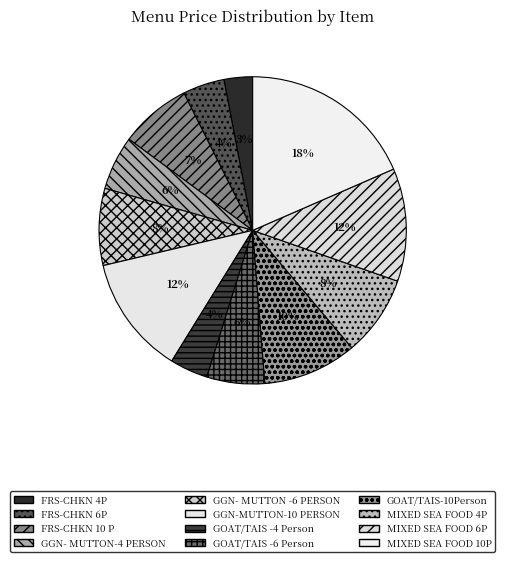

Is it true that GGN- MUTTON-4 PERSON is 1% of the pie?

False